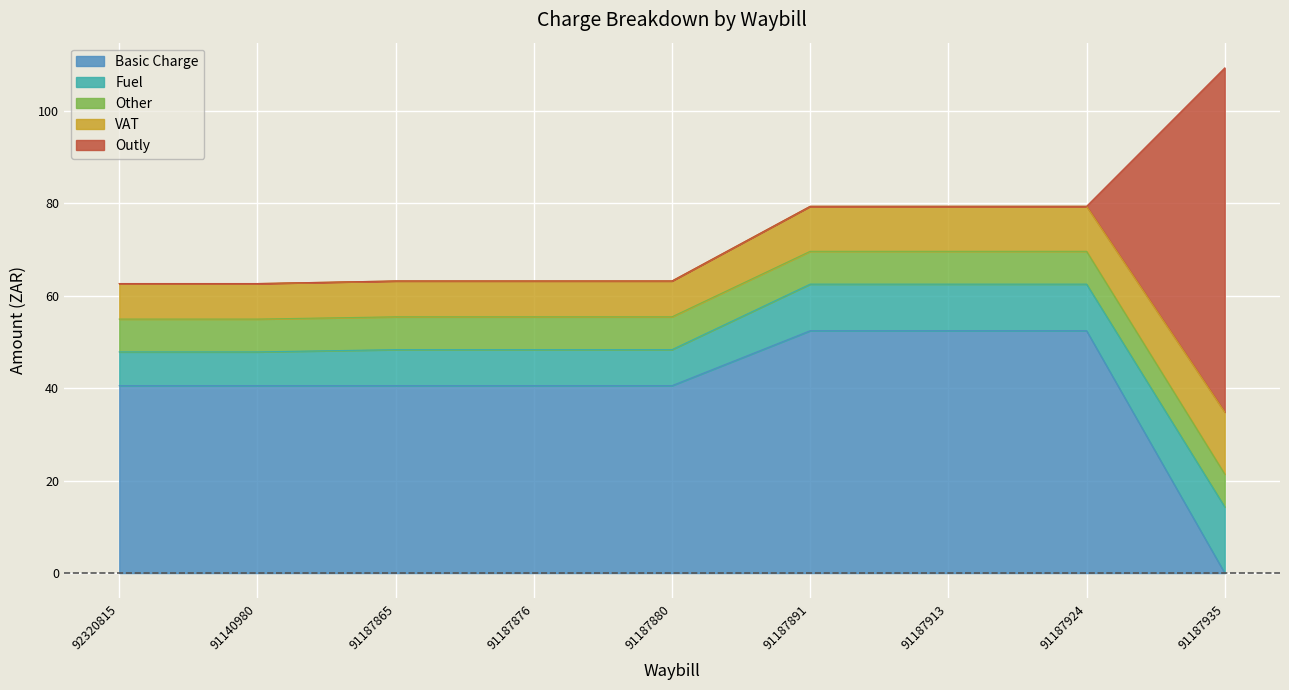

What is the label of the 4th point from the left?

91187876